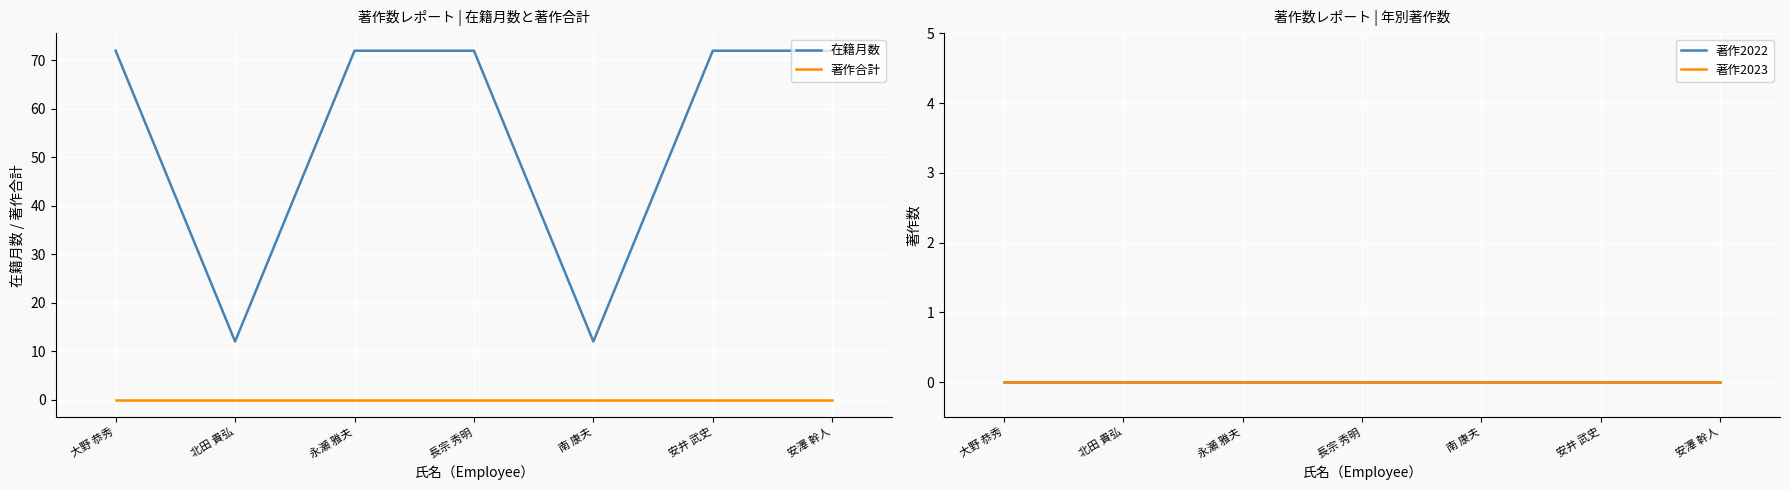

Is the value of 著作2022 at 安澤 幹人 greater than the value of 著作合計 at 北田 貴弘?

No